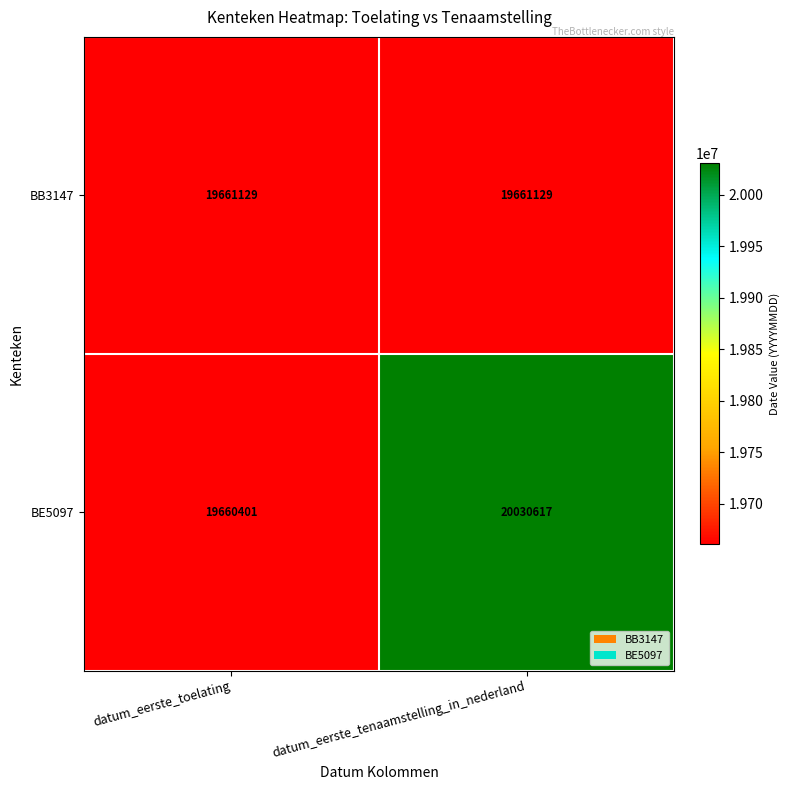

Reading left to right, list all the values displayed in this chart.

BB3147: 19661129	19661129
BE5097: 19660401	20030617